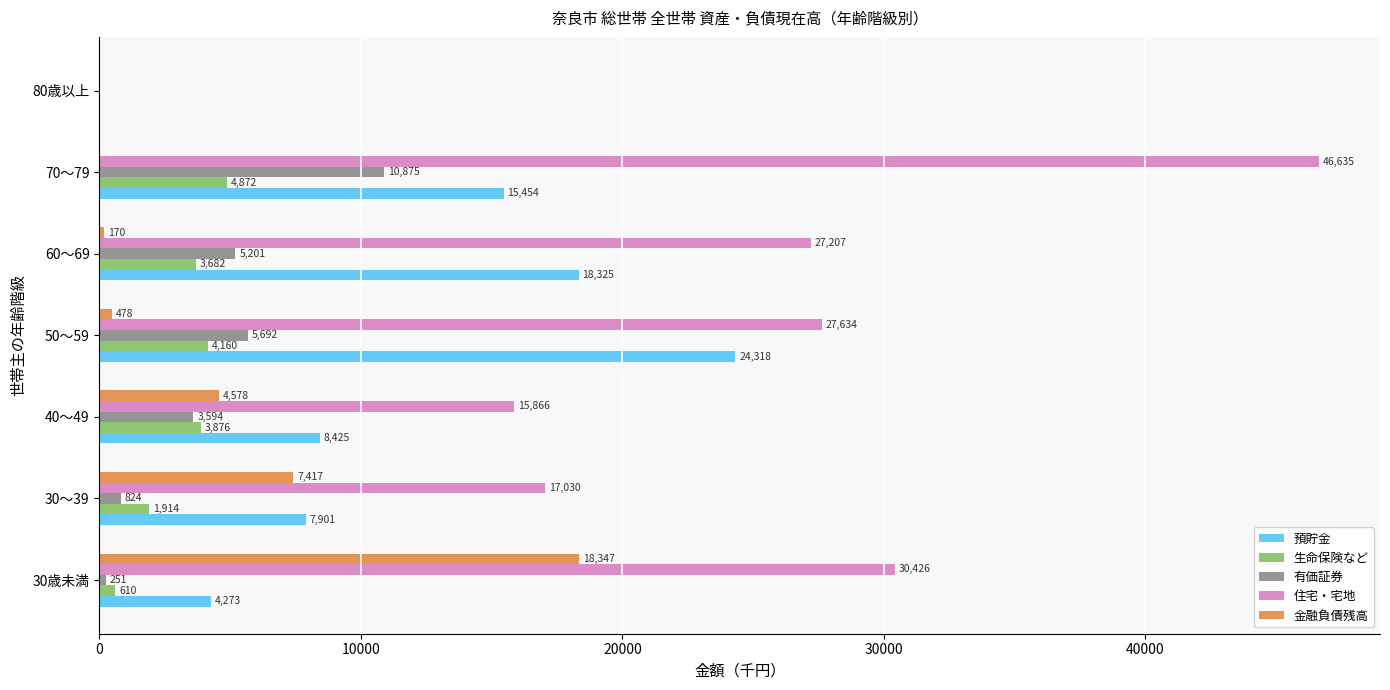

Which category has the highest value in the 有価証券 series?

70～79